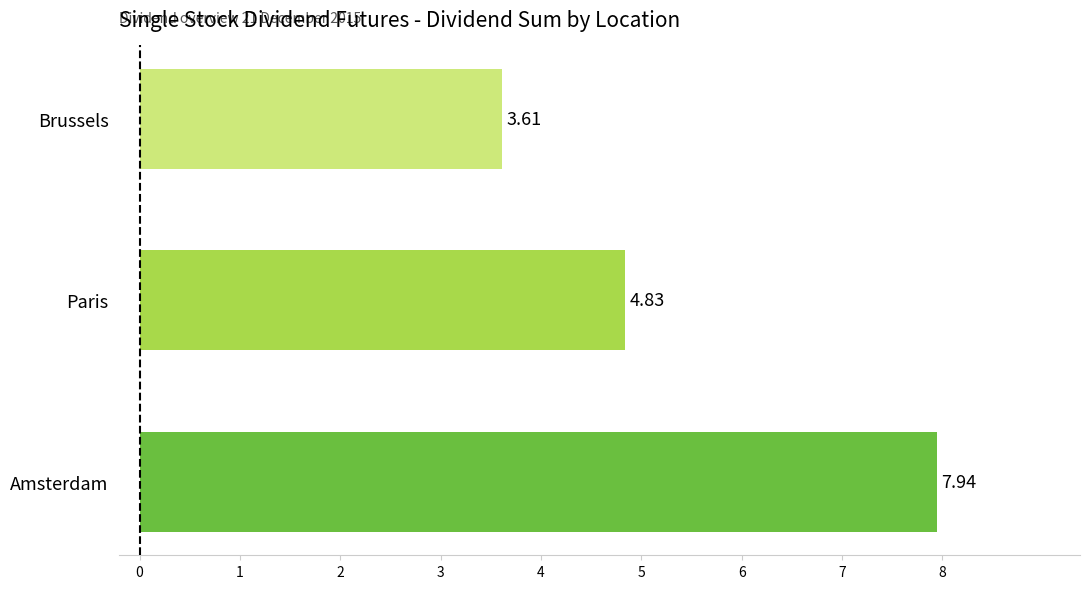

Approximately how many times larger is the value at Paris compared to Amsterdam?

0.6